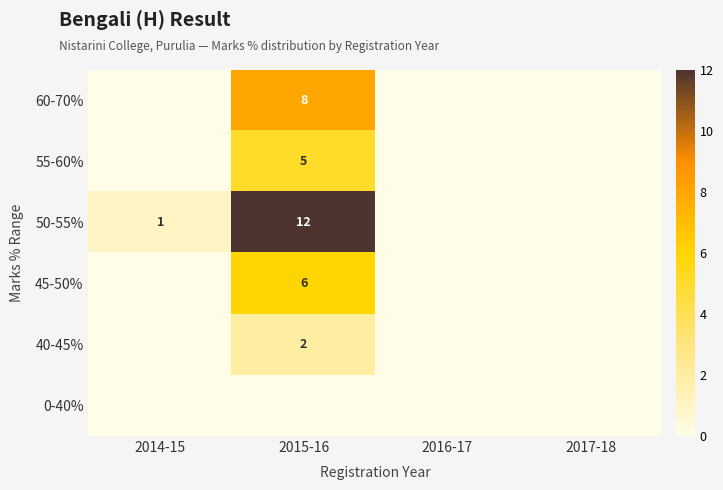

True or false: 45-50% has a value of 11 at 2015-16.

False